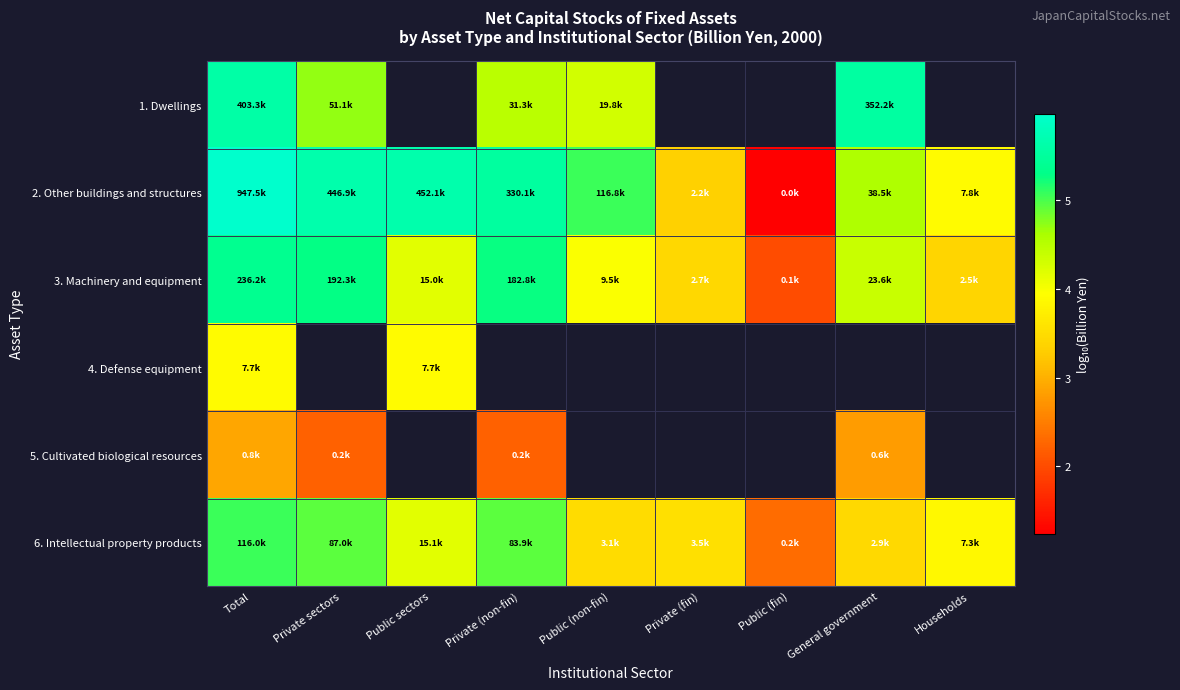

How many data points in 2. Other buildings and structures are less than 5?

4